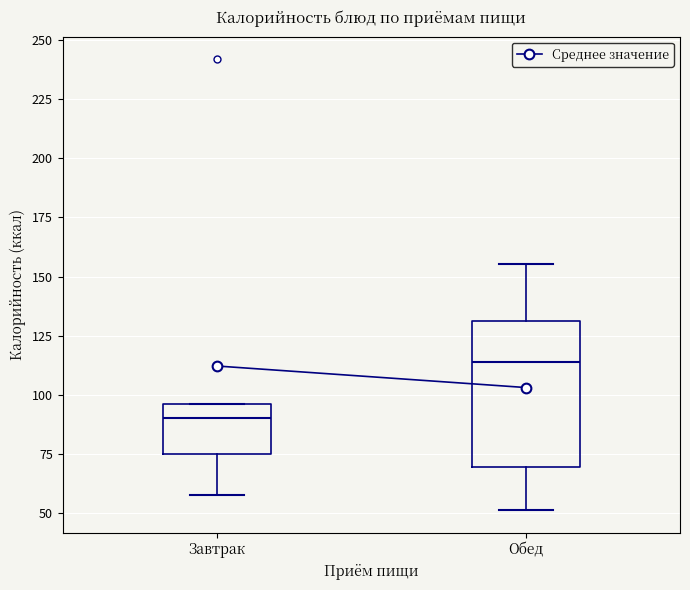

Where does the lower whisker of the box for Завтрак end on the y-axis? The values are not printed on the chart, so give them approximately, as read against the axis.

60